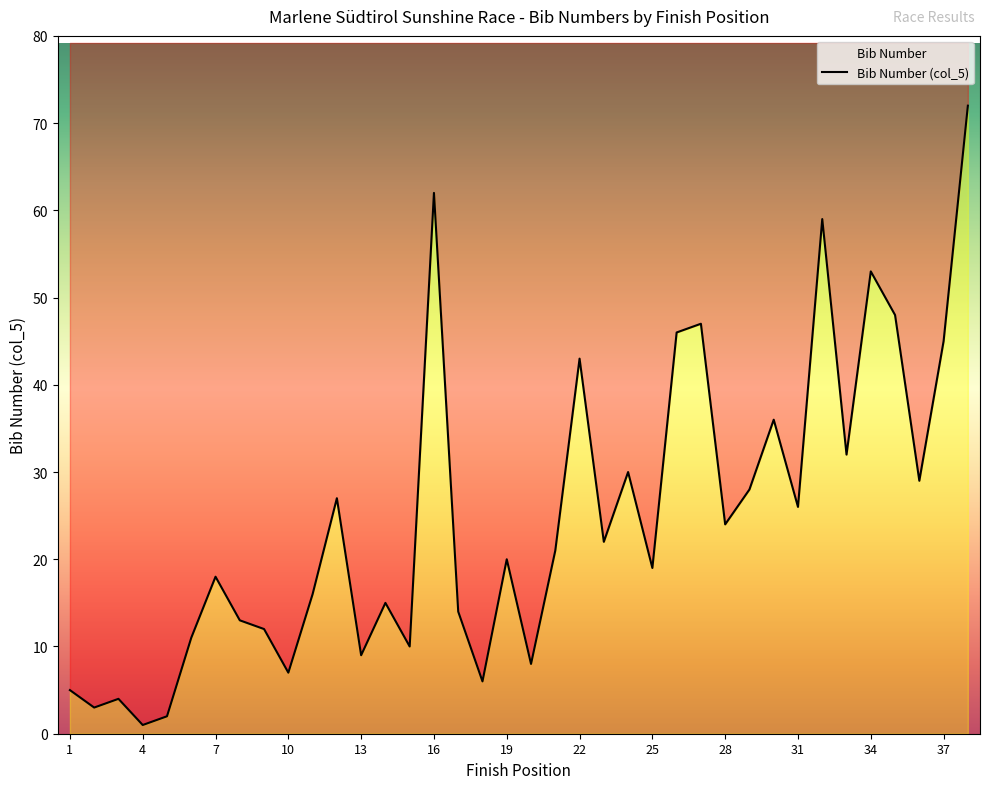

Reading right to left, what are all the values shown in this chart?

72	45	29	48	53	32	59	26	36	28	24	47	46	19	30	22	43	21	8	20	6	14	62	10	15	9	27	16	7	12	13	18	11	2	1	4	3	5